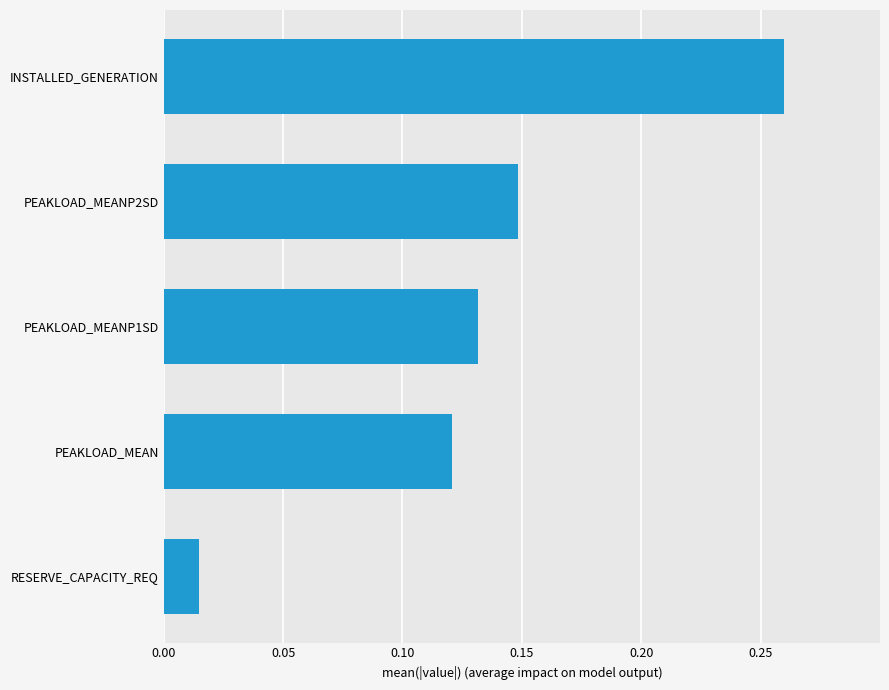

Which category has the highest value across all series?

INSTALLED_GENERATION